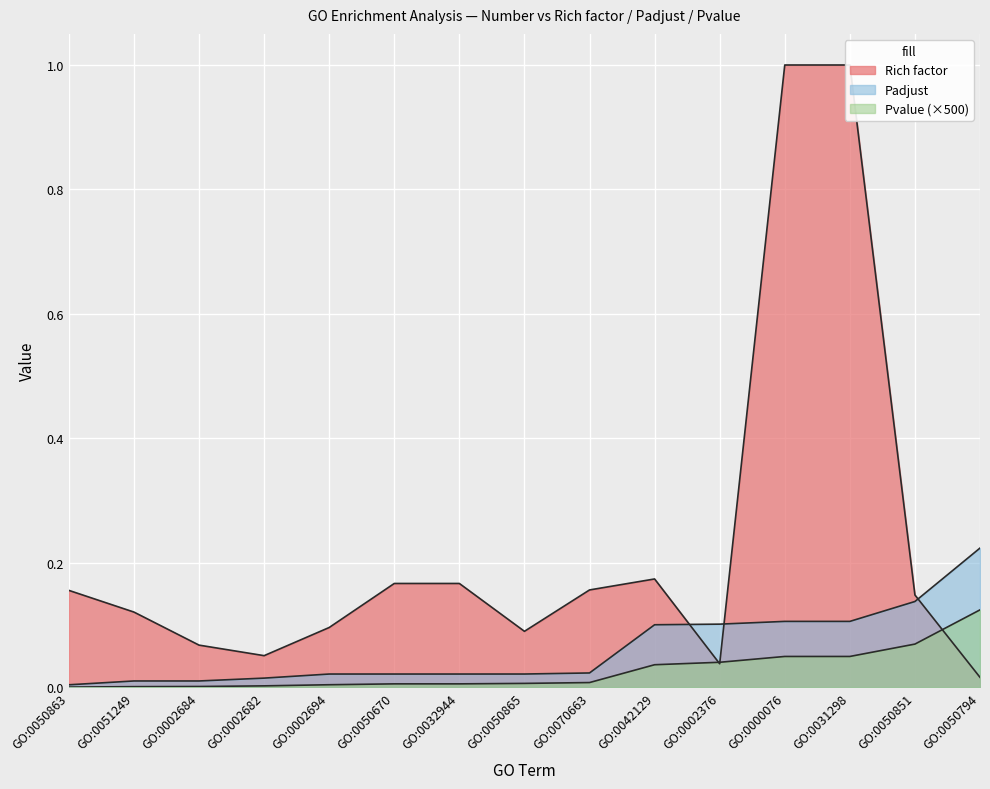

Rank the series by their average value, from lowest to highest.

Pvalue, Padjust, Rich factor